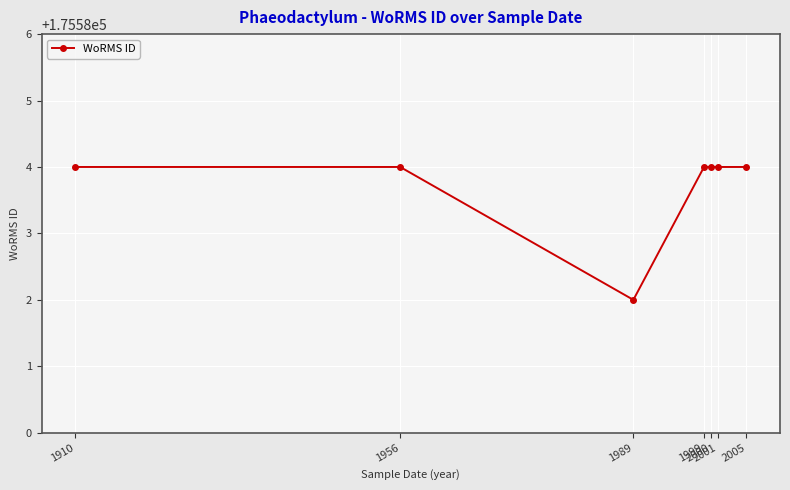

What value does the data have at 1989?

175582